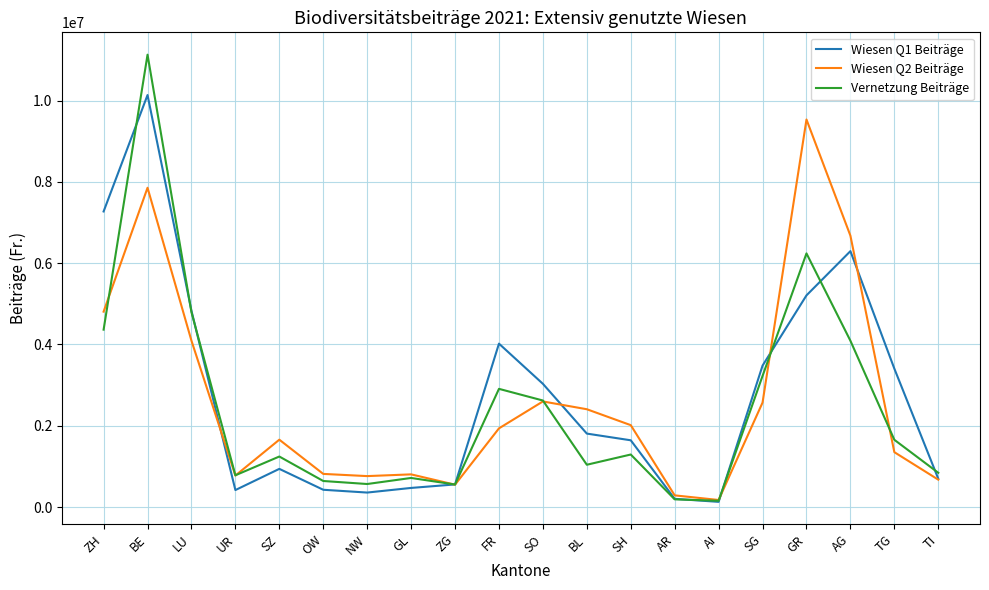

True or false: Wiesen Q1 Beiträge has more than 1 interior local peaks.

True